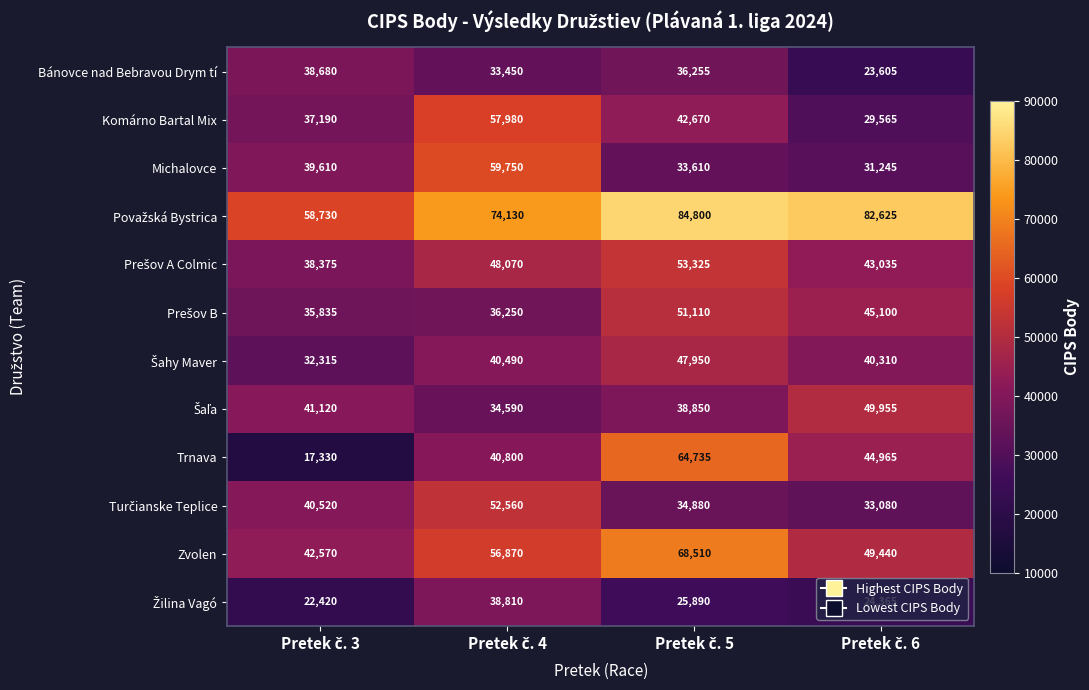

What is the maximum value shown in the chart?

84800